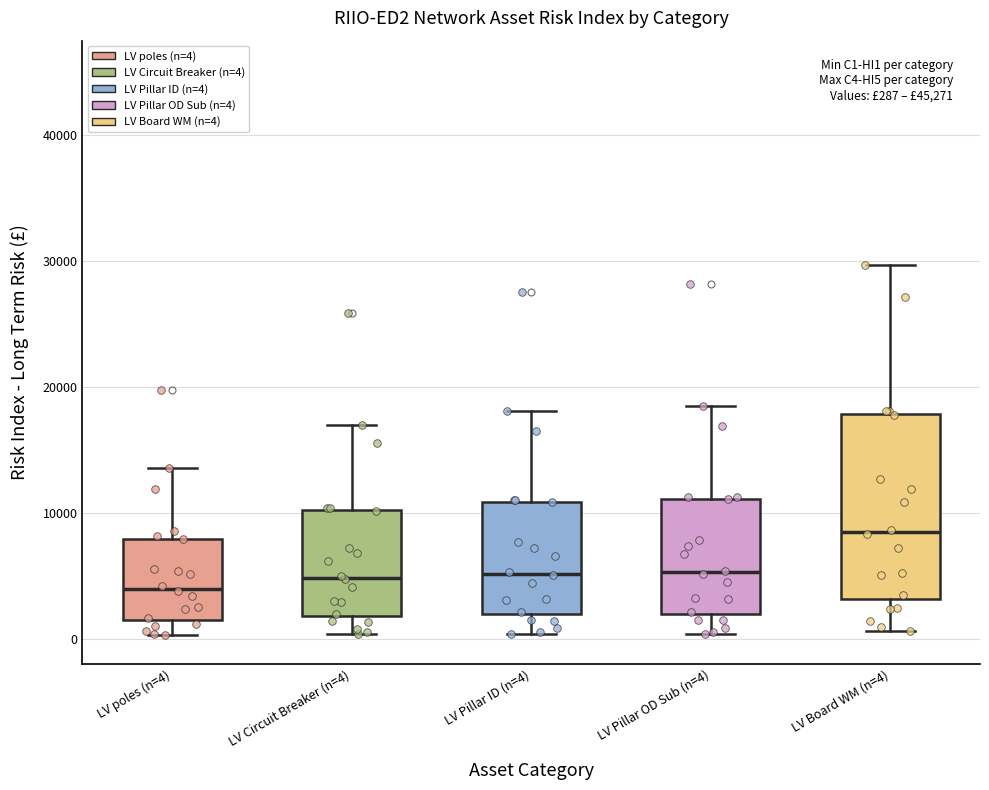

Comparing the boxes themselves (not the whiskers), which one is the tallest?

LV Board WM (n=4)